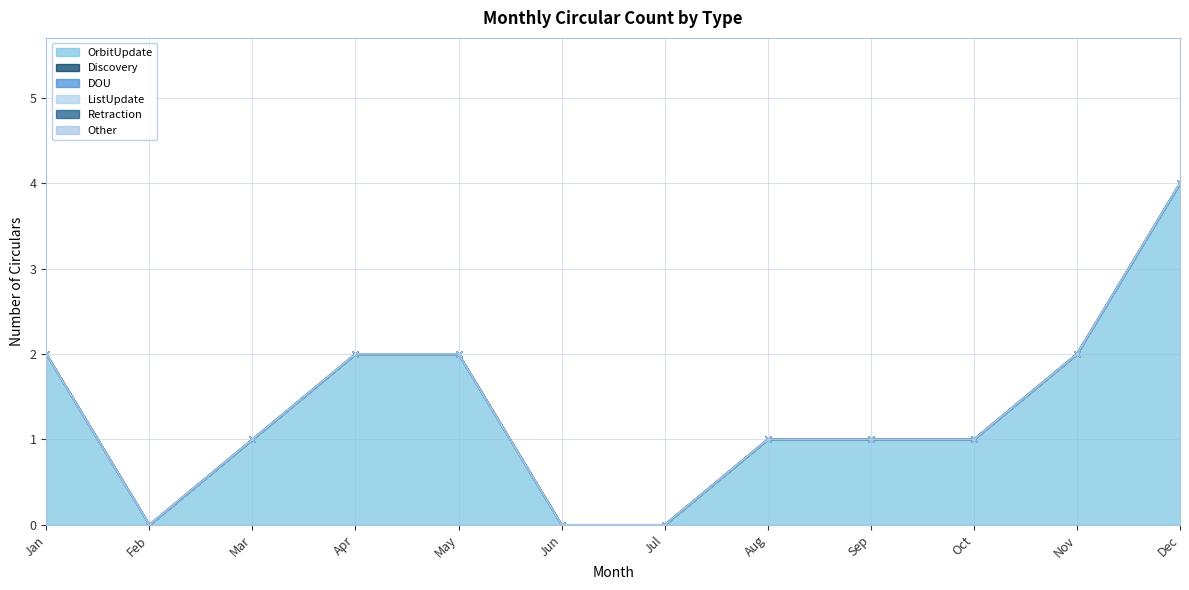

Reading right to left, transcribe all the data shown in this chart.

OrbitUpdate: Dec=4	Nov=2	Oct=1	Sep=1	Aug=1	Jul=0	Jun=0	May=2	Apr=2	Mar=1	Feb=0	Jan=2
Discovery: Dec=0	Nov=0	Oct=0	Sep=0	Aug=0	Jul=0	Jun=0	May=0	Apr=0	Mar=0	Feb=0	Jan=0
DOU: Dec=0	Nov=0	Oct=0	Sep=0	Aug=0	Jul=0	Jun=0	May=0	Apr=0	Mar=0	Feb=0	Jan=0
ListUpdate: Dec=0	Nov=0	Oct=0	Sep=0	Aug=0	Jul=0	Jun=0	May=0	Apr=0	Mar=0	Feb=0	Jan=0
Retraction: Dec=0	Nov=0	Oct=0	Sep=0	Aug=0	Jul=0	Jun=0	May=0	Apr=0	Mar=0	Feb=0	Jan=0
Other: Dec=0	Nov=0	Oct=0	Sep=0	Aug=0	Jul=0	Jun=0	May=0	Apr=0	Mar=0	Feb=0	Jan=0